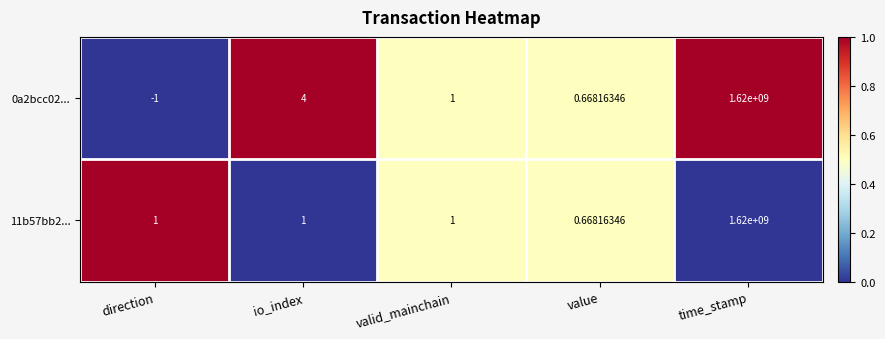

At which category is the sum across all series the highest?

time_stamp